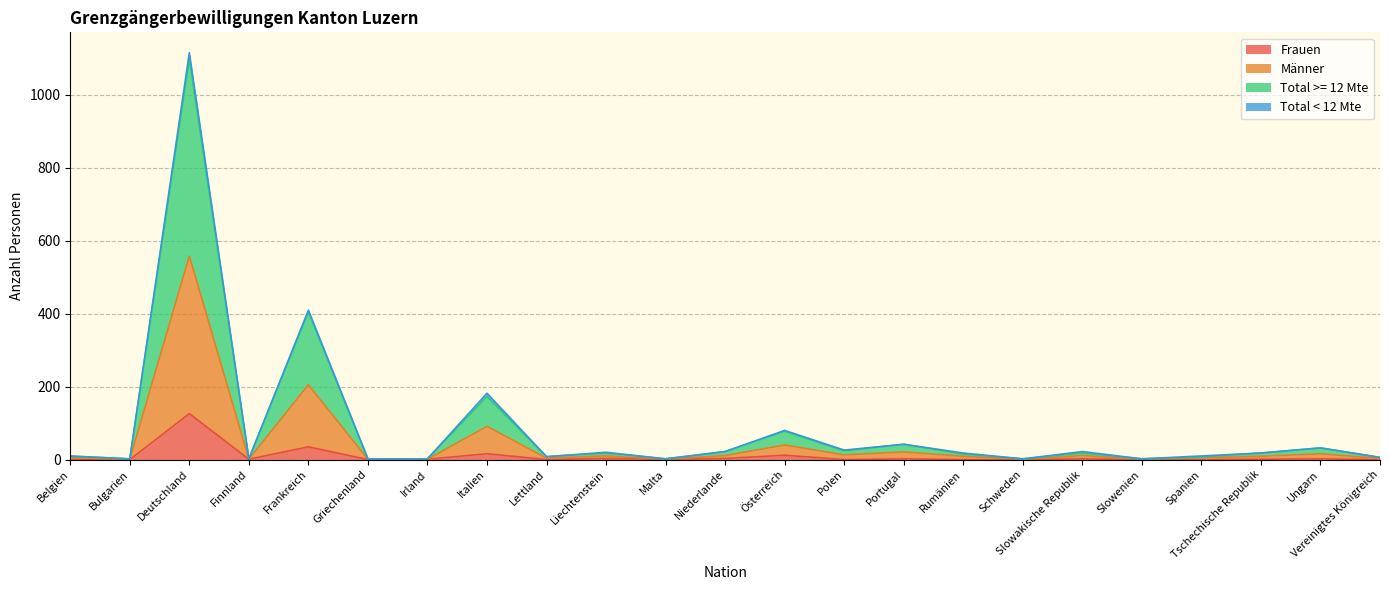

At how many categories does at least one series exceed 658?

1